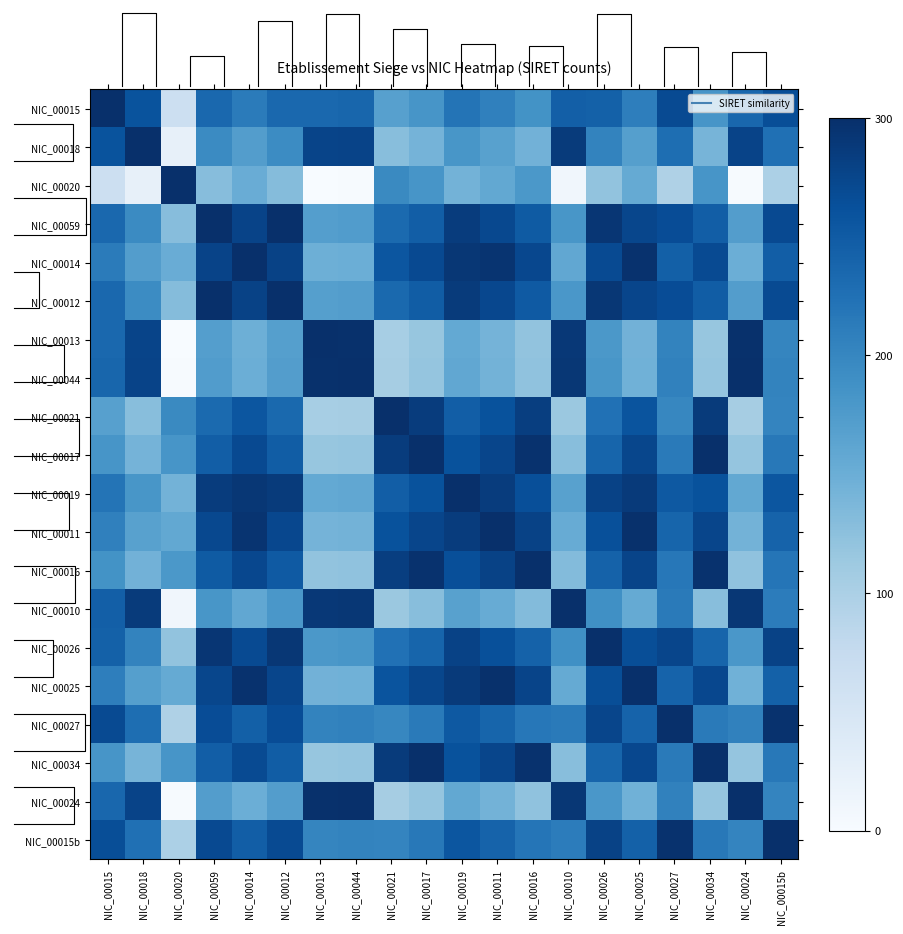

At which category is the sum across all series the highest?

NIC_00059